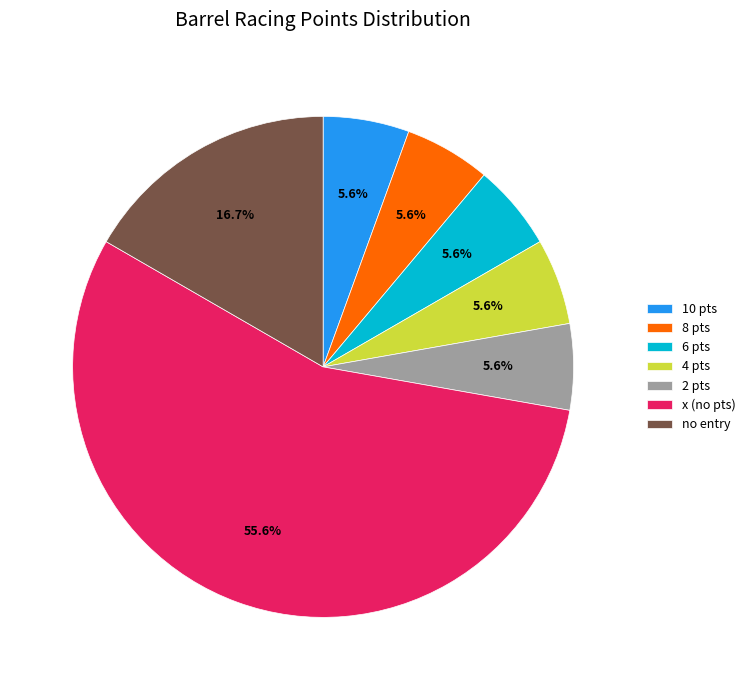

Does 2 pts account for over 50% of the chart?

No